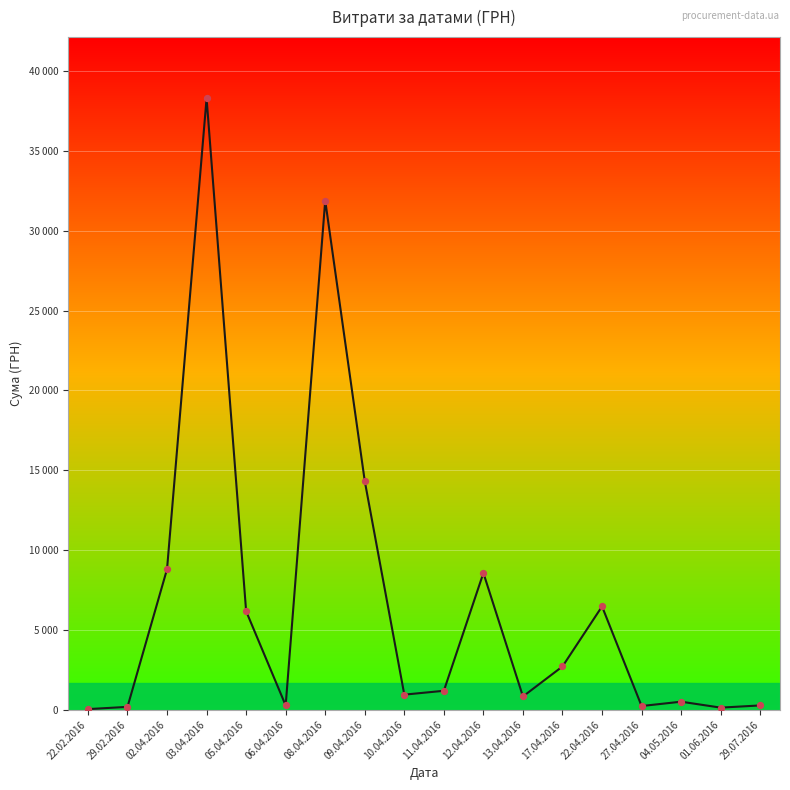

What is the change in value from 22.02.2016 to 03.04.2016?

+38264.5